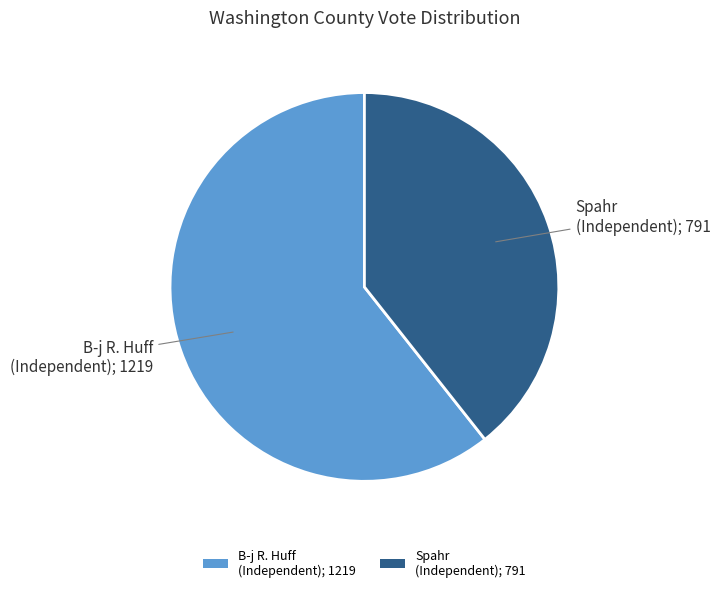

What is the smallest slice in the pie chart?

Spahr (Independent); 791